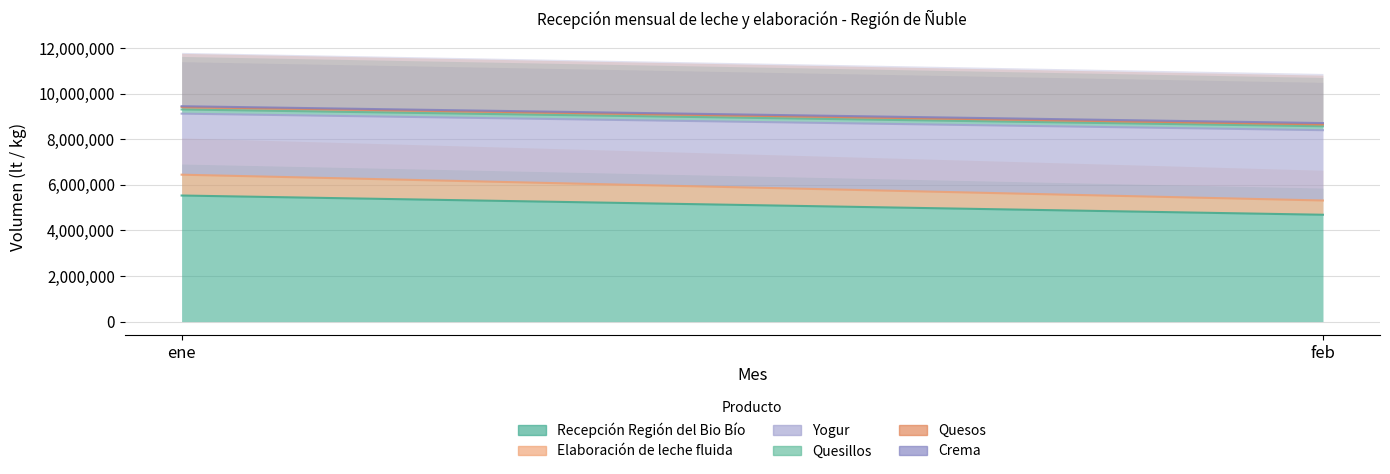

What is the difference between the Yogur values at ene and feb?

726182